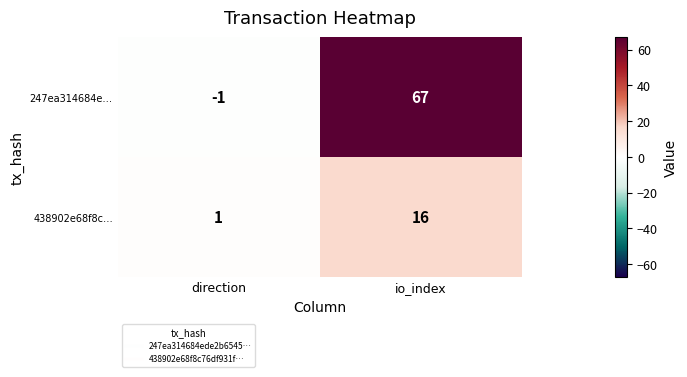

Which label corresponds to the largest value in the chart?

io_index